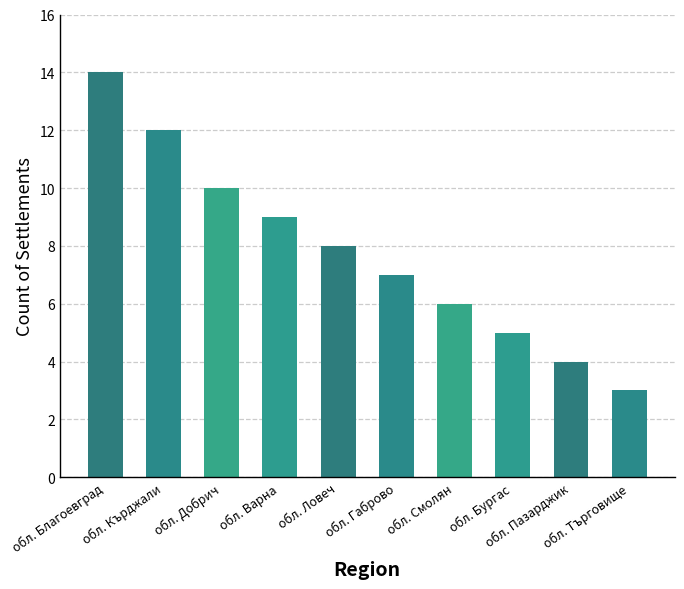

What is the difference between the second highest and second lowest values?

8